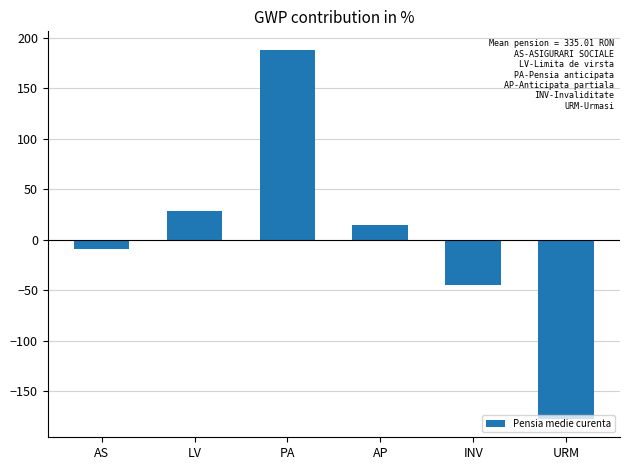

Is it true that the value at AS is -8.8?

True